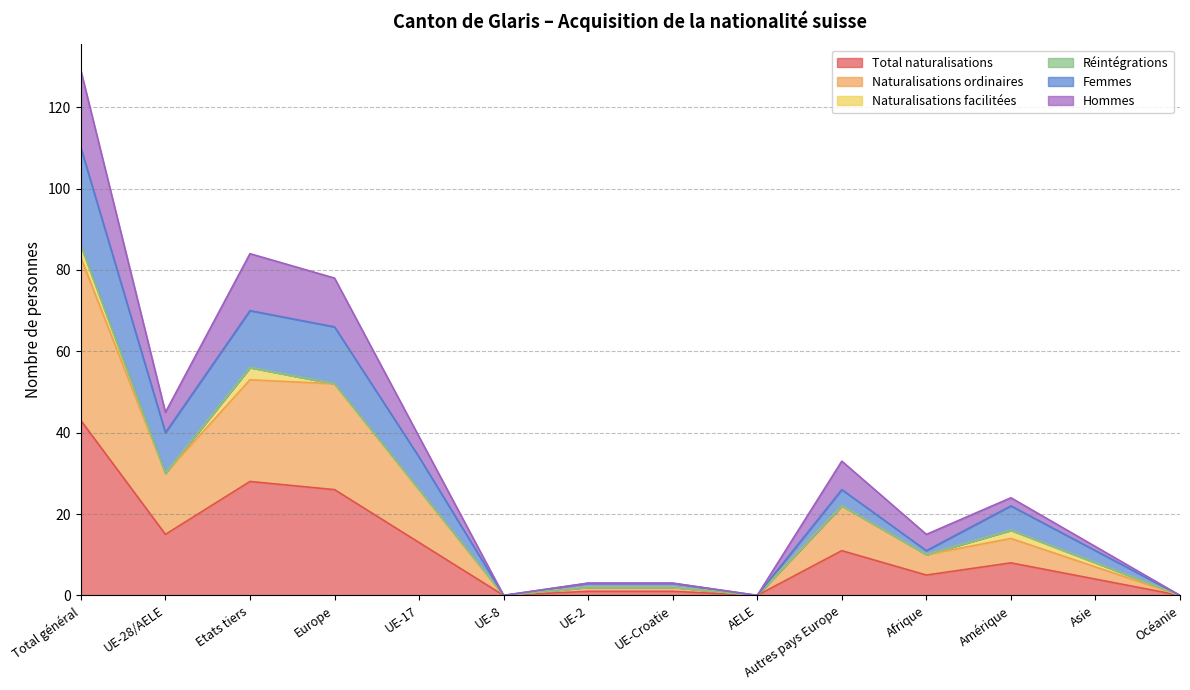

Count the number of categories in the chart.

14